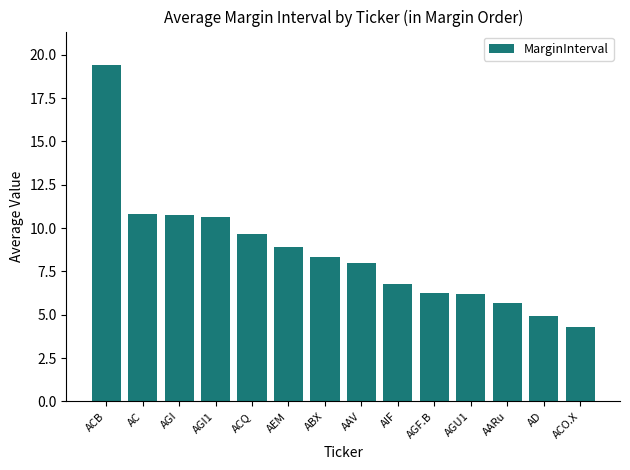

What is the label of the 12th bar from the left?

AARu